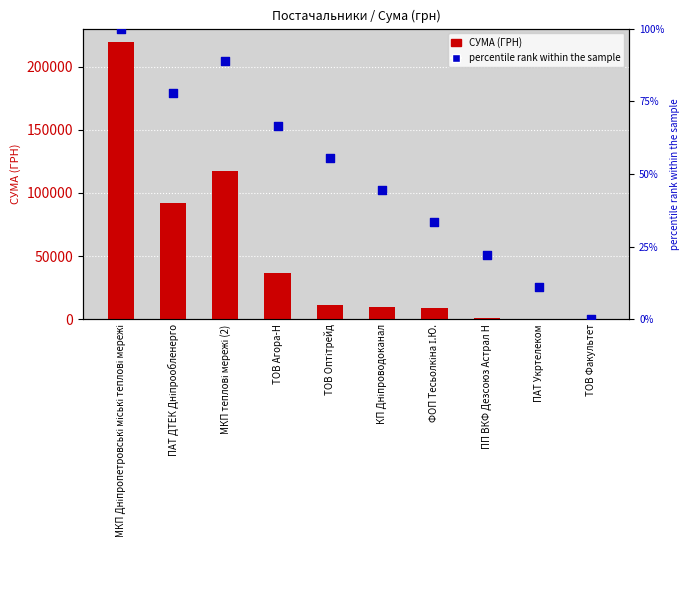

Is the value of СУМА (ГРН) at ТОВ Оптітрейд greater than the value of percentile rank within the sample at МКП теплові мережі (2)?

Yes